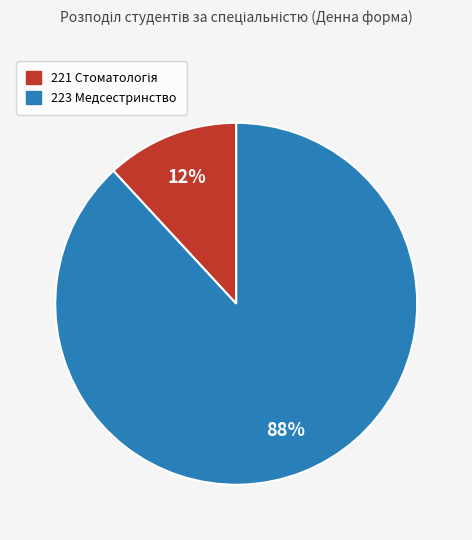

The 221 slice represents 12% of the pie. True or false?

True